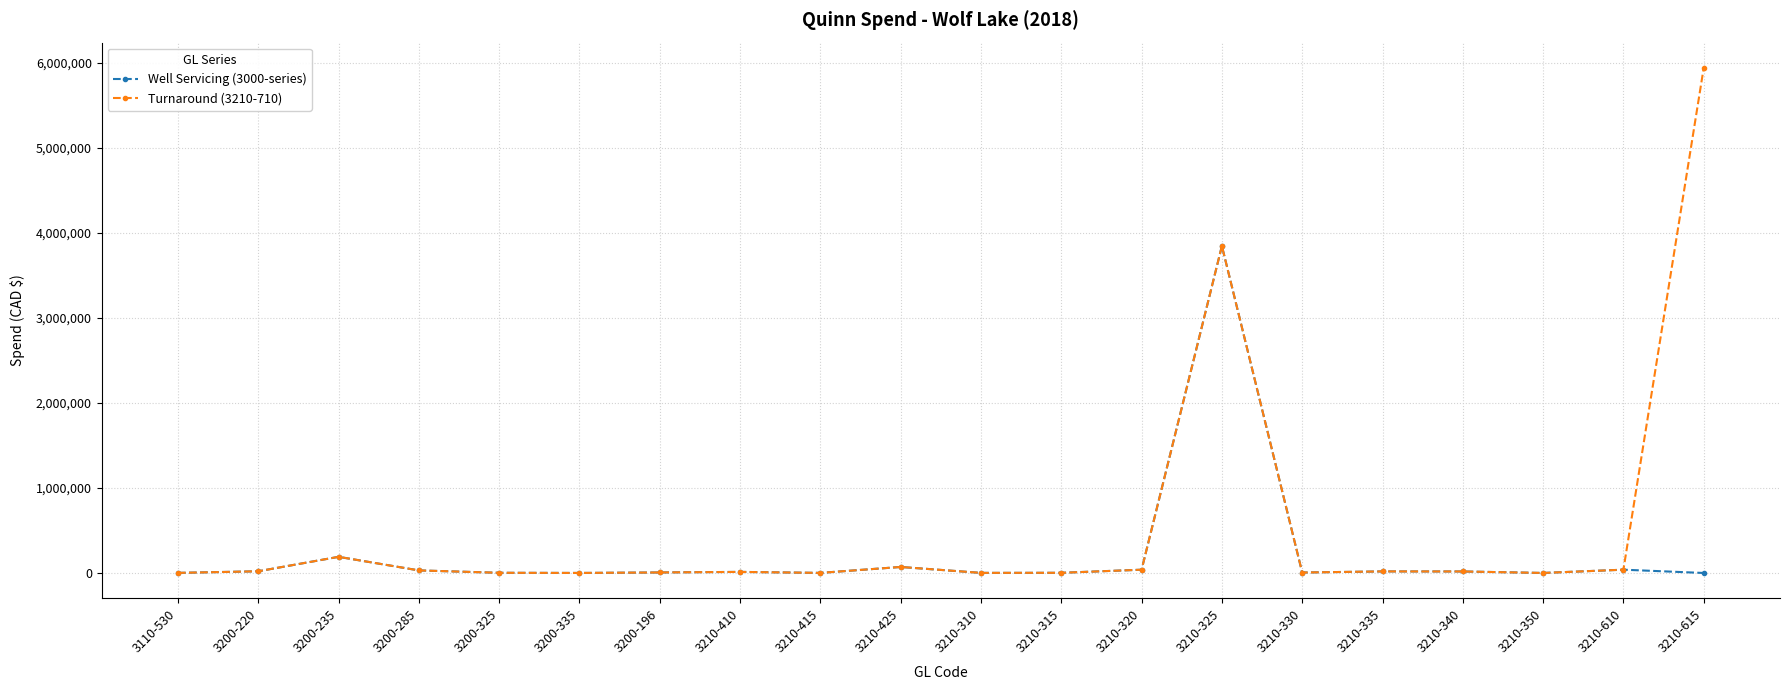

What is the total value across all series at 3210-350?

1236.7